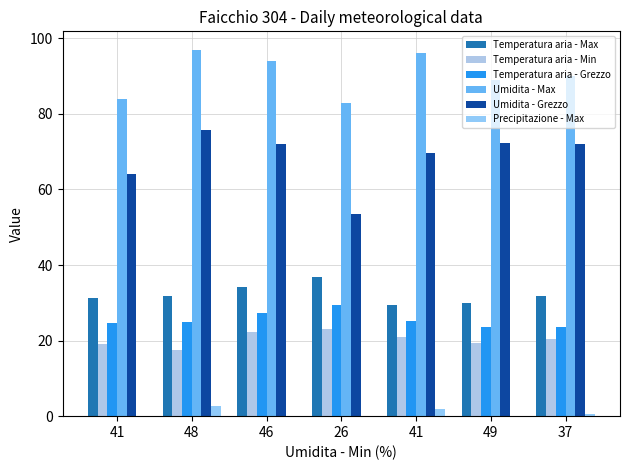

Where is Temperatura aria - Max nearest to the value 33?

48